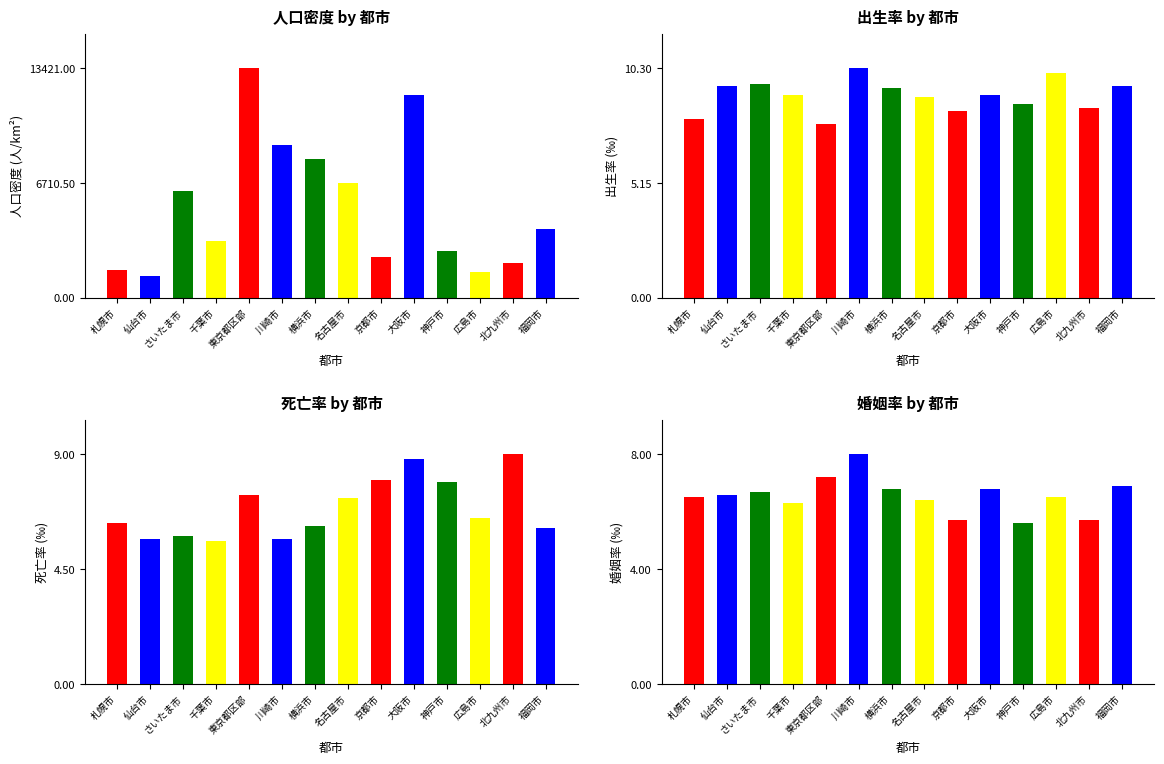

Does the chart contain stacked bars?

No